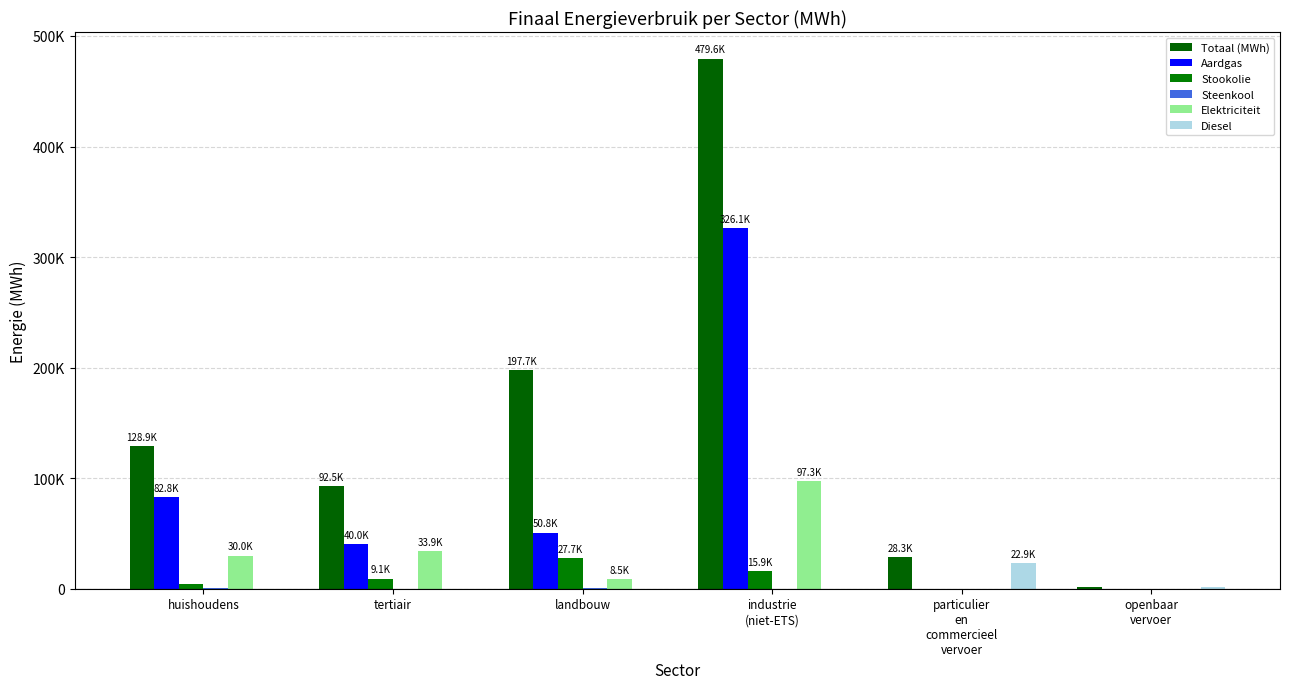

Does the chart contain stacked bars?

No